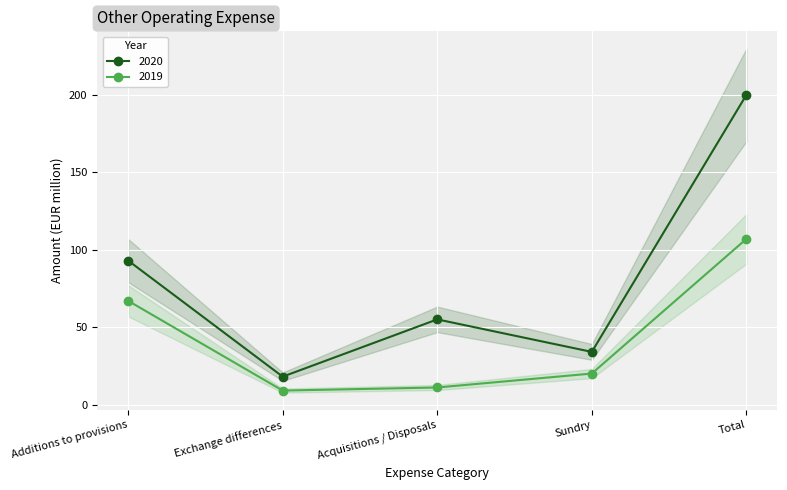

At how many categories does at least one series exceed 55?

2